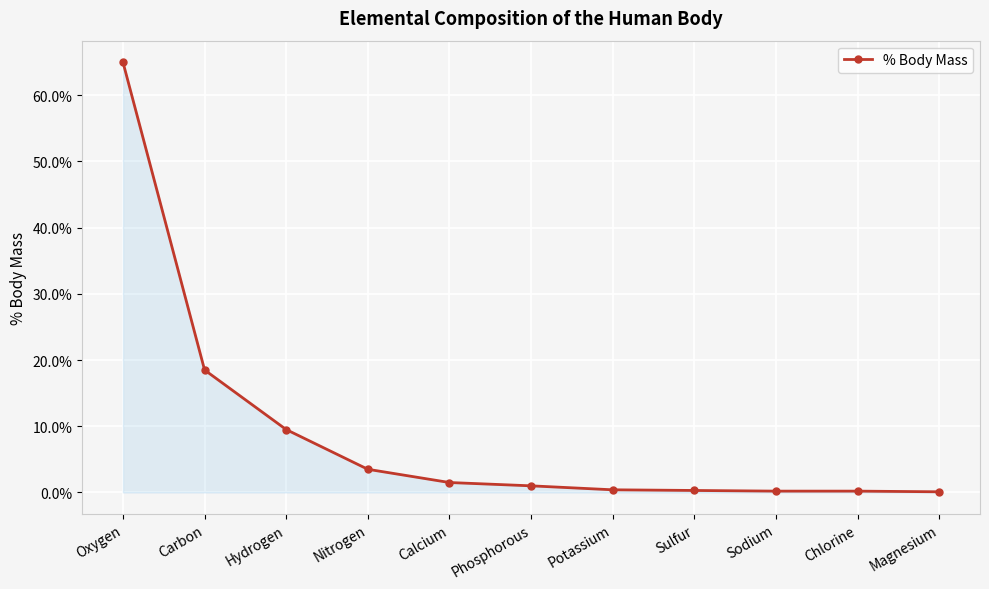

What is the difference between the values at Sulfur and Potassium?

0.1